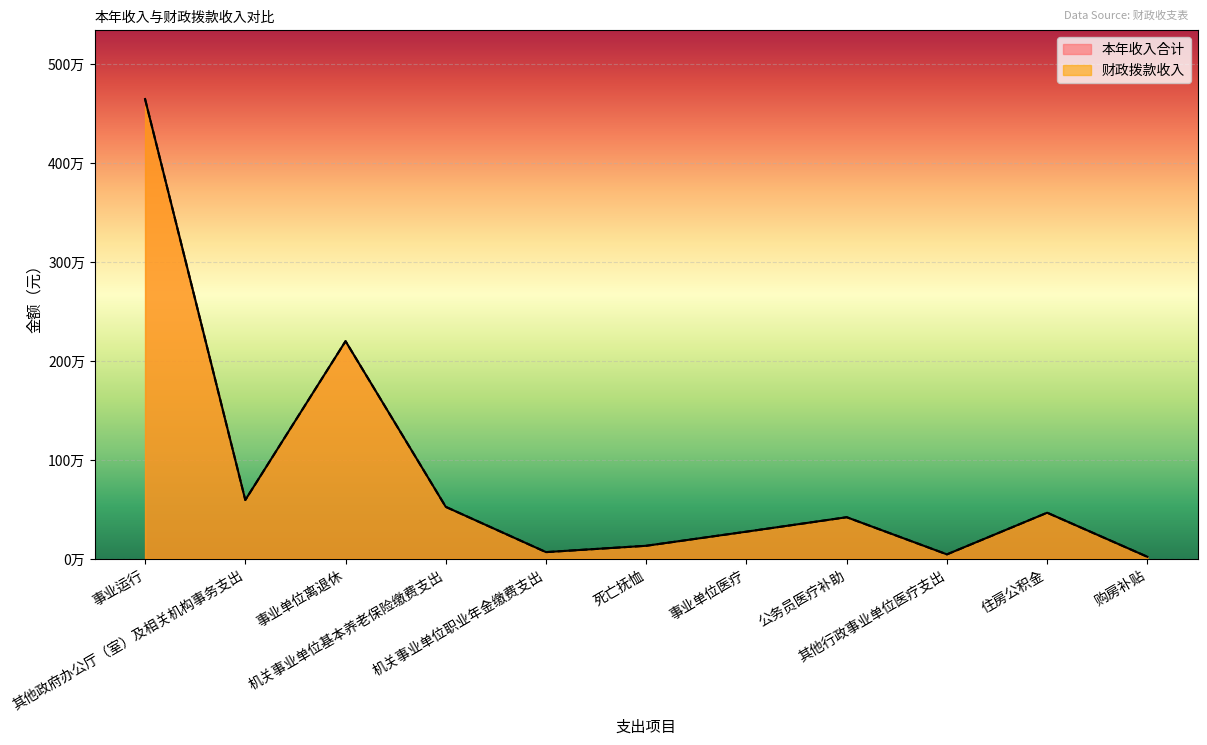

At which label is 本年收入合计 closest to 2332789?

事业单位离退休